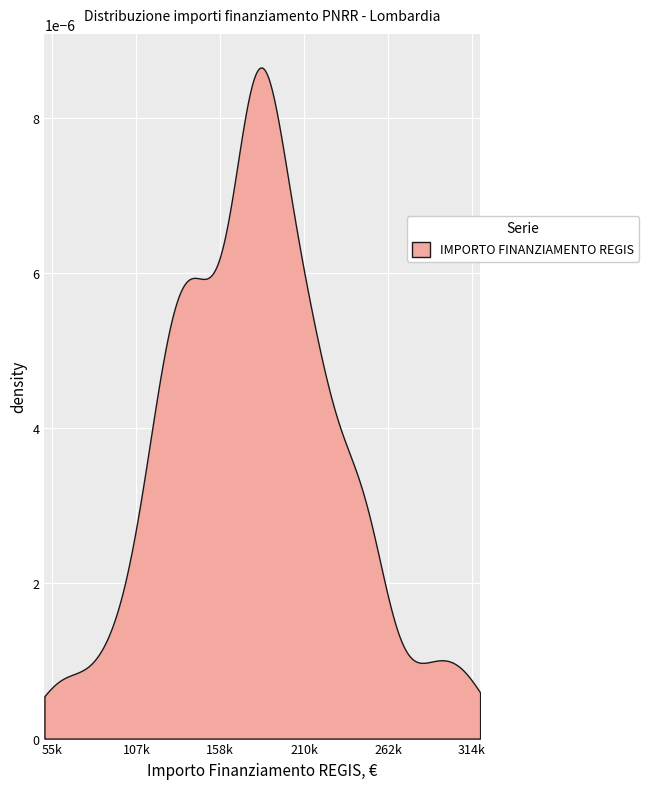

Where is the data nearest to the value 184427?

18